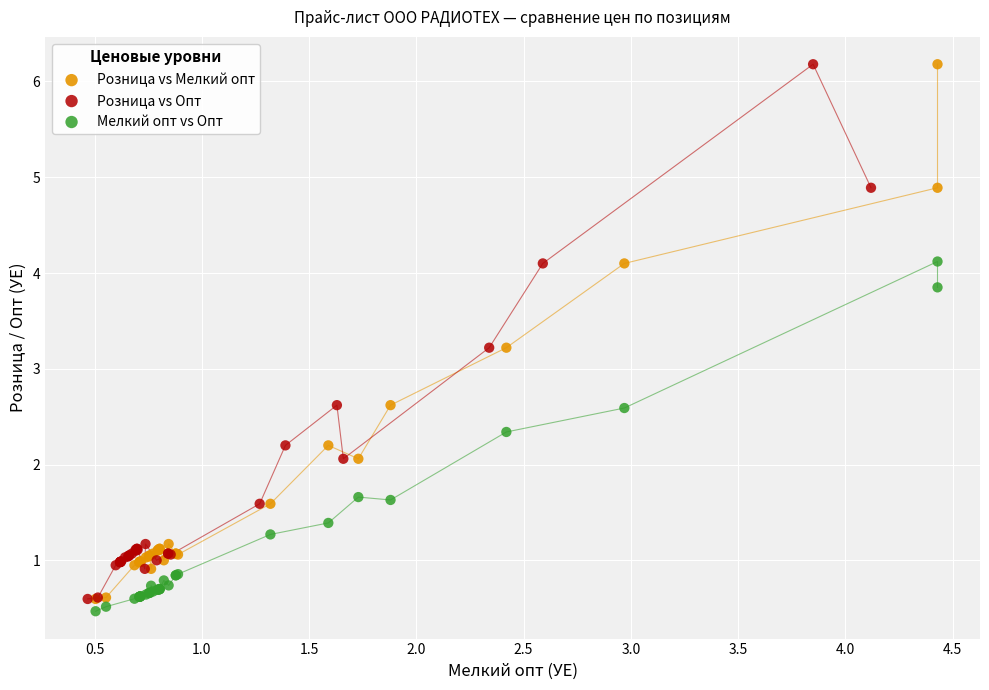

What are all the series names shown in the legend?

Розница vs Мелкий опт, Розница vs Опт, Мелкий опт vs Опт